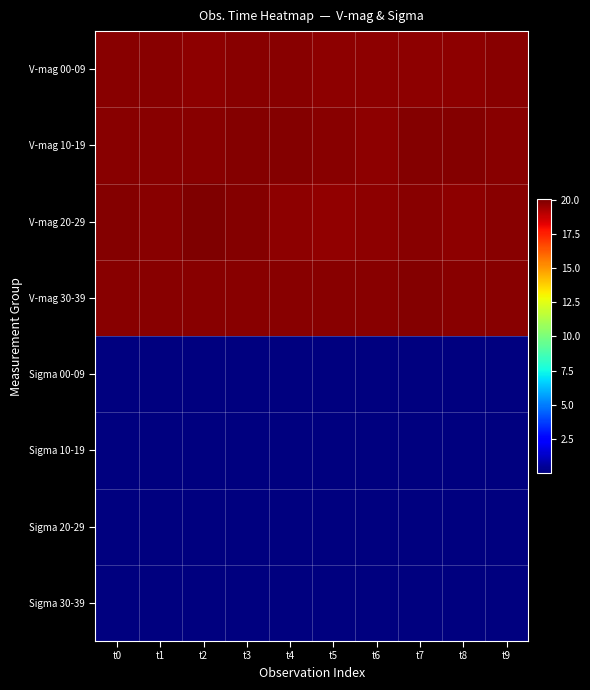

At t1, list the series in order from smallest to largest.

Sigma 20-29, Sigma 10-19, Sigma 30-39, Sigma 00-09, V-mag 30-39, V-mag 10-19, V-mag 00-09, V-mag 20-29